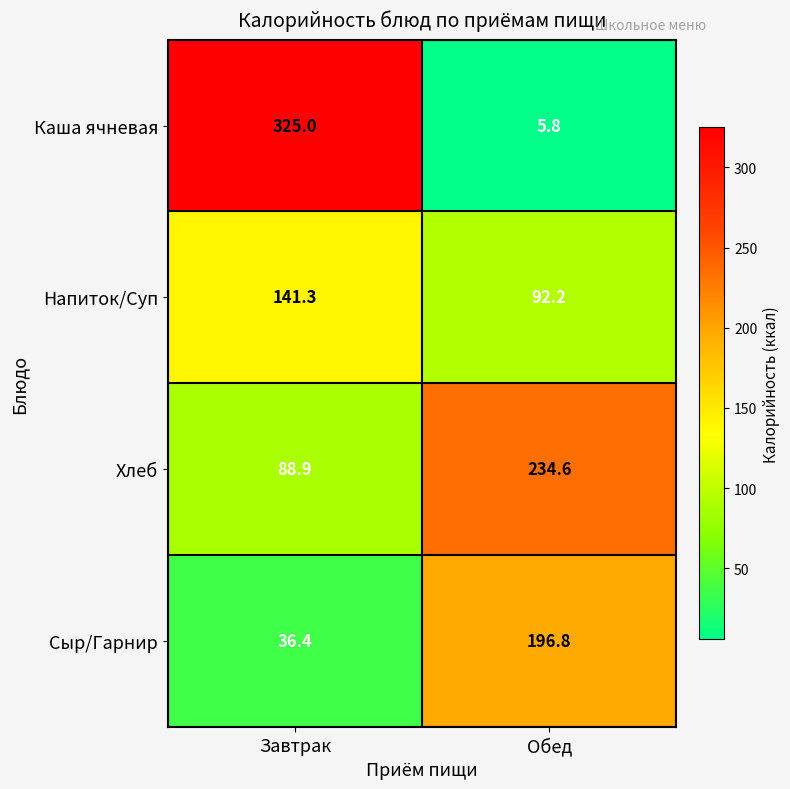

What is the lowest value of the Напиток/Суп series?

92.2